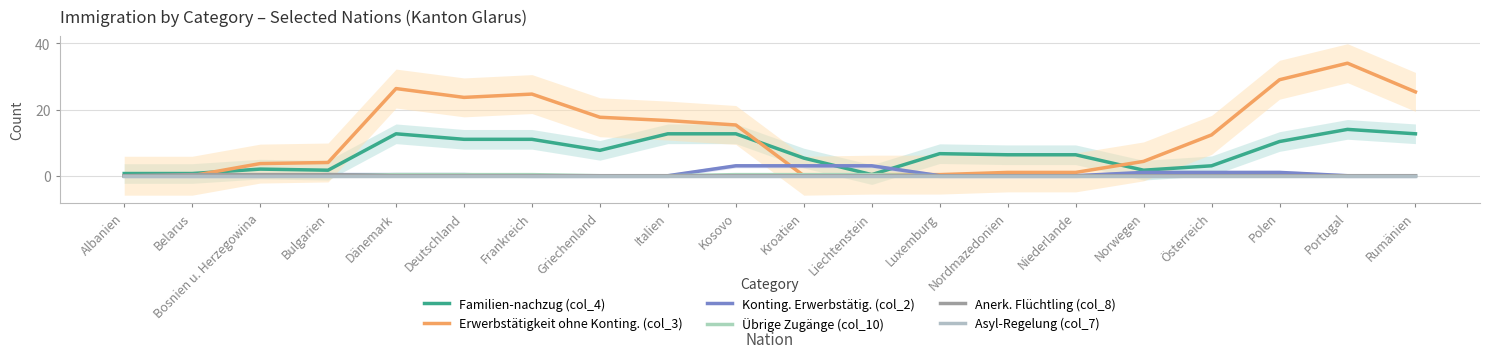

True or false: Erwerbstätigkeit ohne Konting. (col_3) and Asyl-Regelung (col_7) intersect in this chart.

False